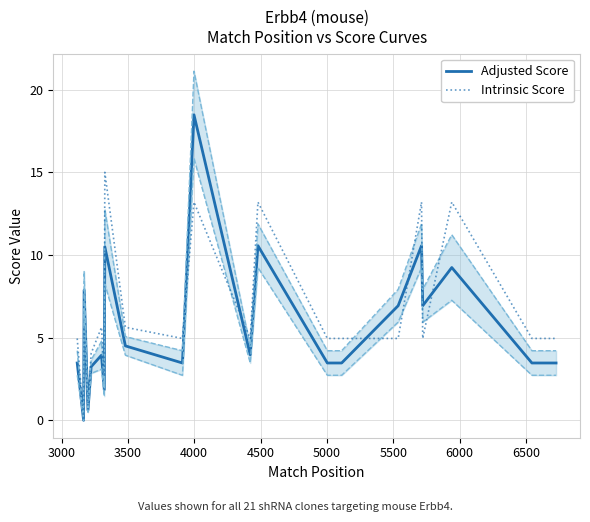

What is the average value of the Intrinsic Score series?

6.5